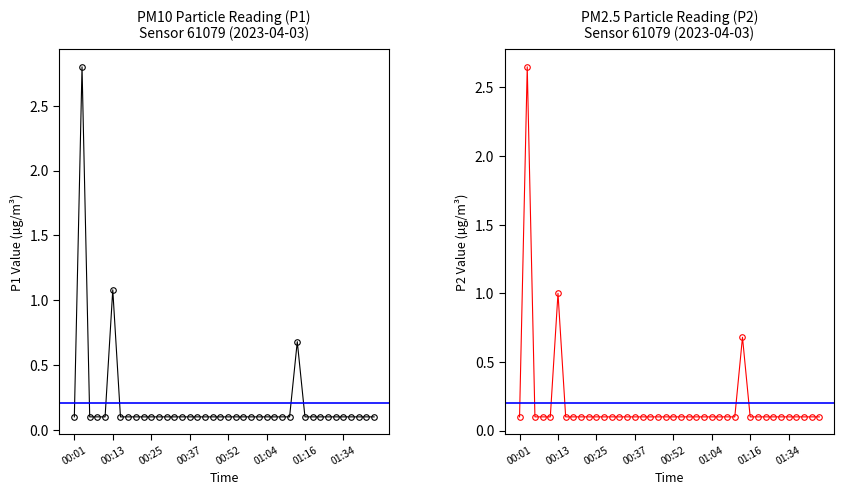

At 37, list the series in order from smallest to largest.

P1, P2